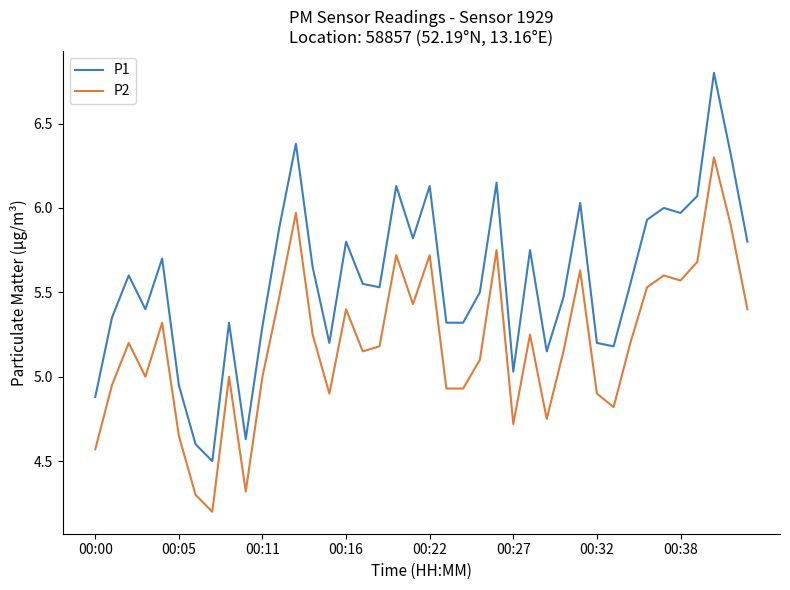

List the series in order of their peak value, highest first.

P1, P2